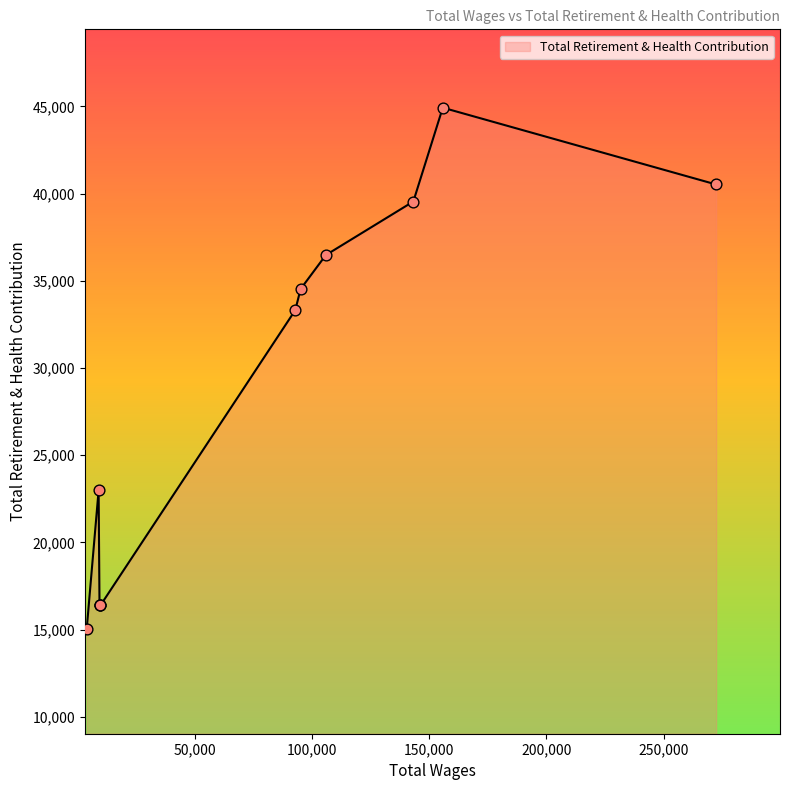

Approximately how many times larger is the value at 9339.0 compared to 92866.0?

0.5